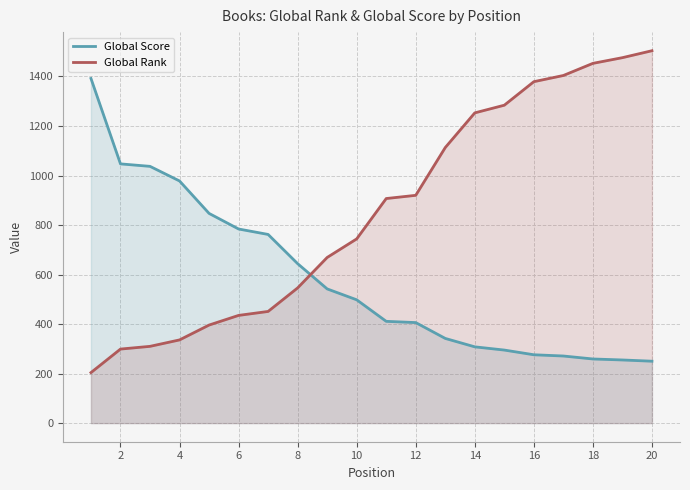

What is the difference between the maximum and minimum values in the Global Score series?

1142